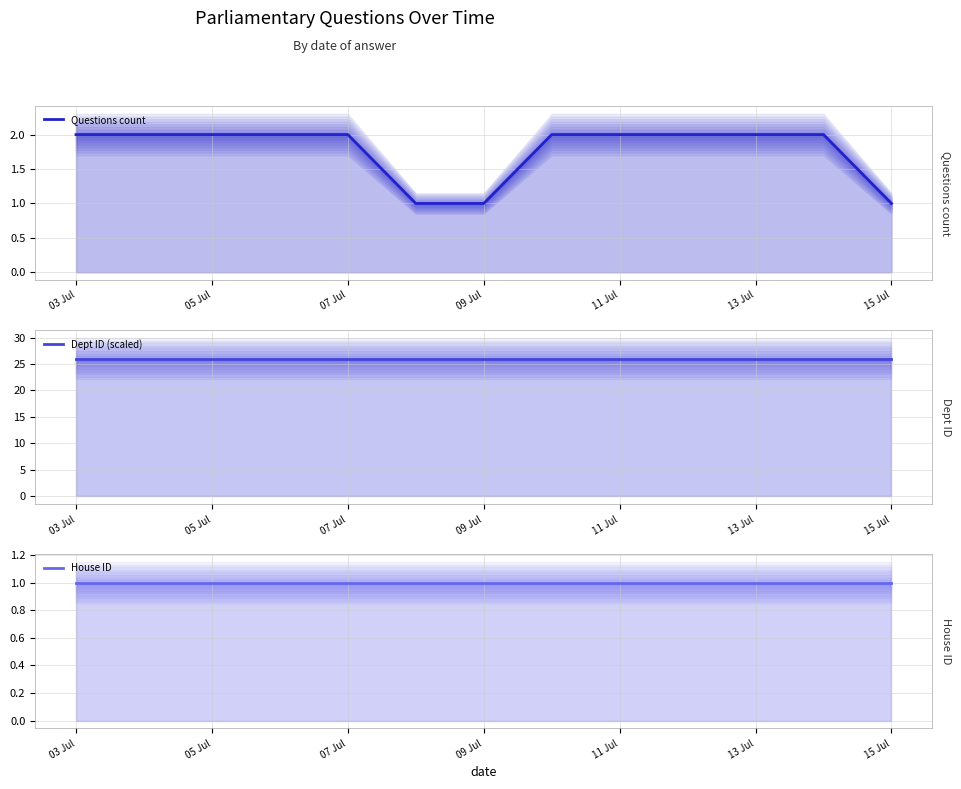

Which series has the largest total across all categories?

Dept ID (scaled)